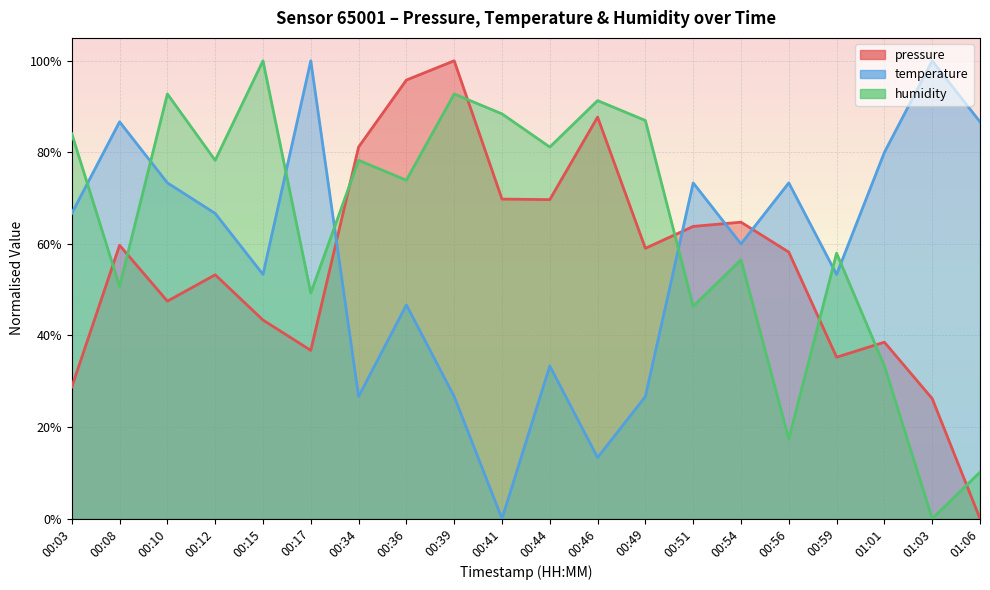

Reading left to right, extract all data points from this chart.

pressure: 0.3	0.6	0.5	0.5	0.4	0.4	0.8	1.0	1.0	0.7	0.7	0.9	0.6	0.6	0.6	0.6	0.4	0.4	0.3	0.0
temperature: 0.7	0.9	0.7	0.7	0.5	1.0	0.3	0.5	0.3	0.0	0.3	0.1	0.3	0.7	0.6	0.7	0.5	0.8	1.0	0.9
humidity: 0.8	0.5	0.9	0.8	1.0	0.5	0.8	0.7	0.9	0.9	0.8	0.9	0.9	0.5	0.6	0.2	0.6	0.3	0.0	0.1